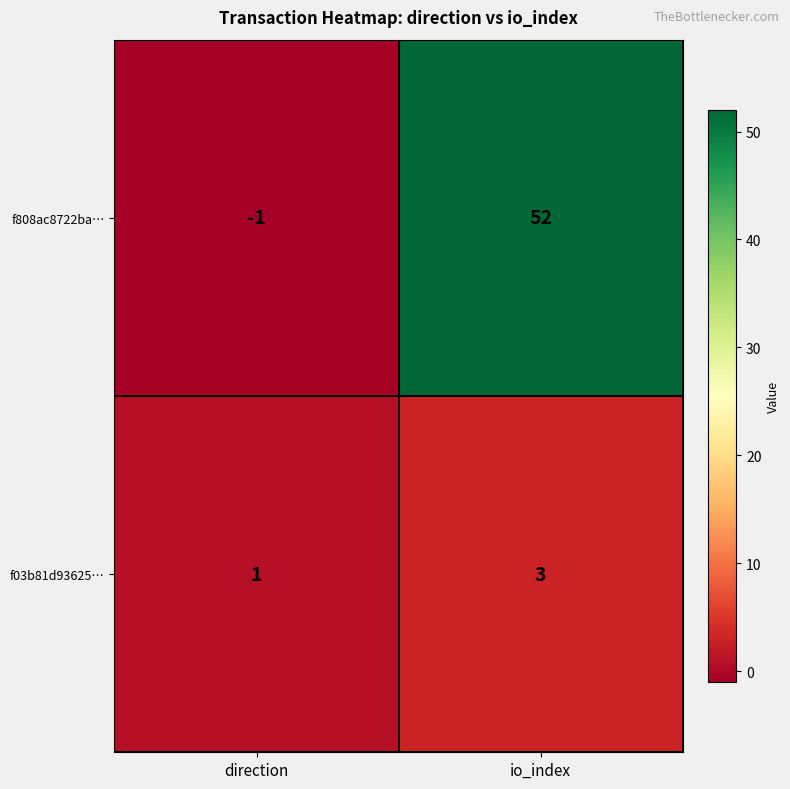

Where is f808ac8722ba… nearest to the value 25?

direction